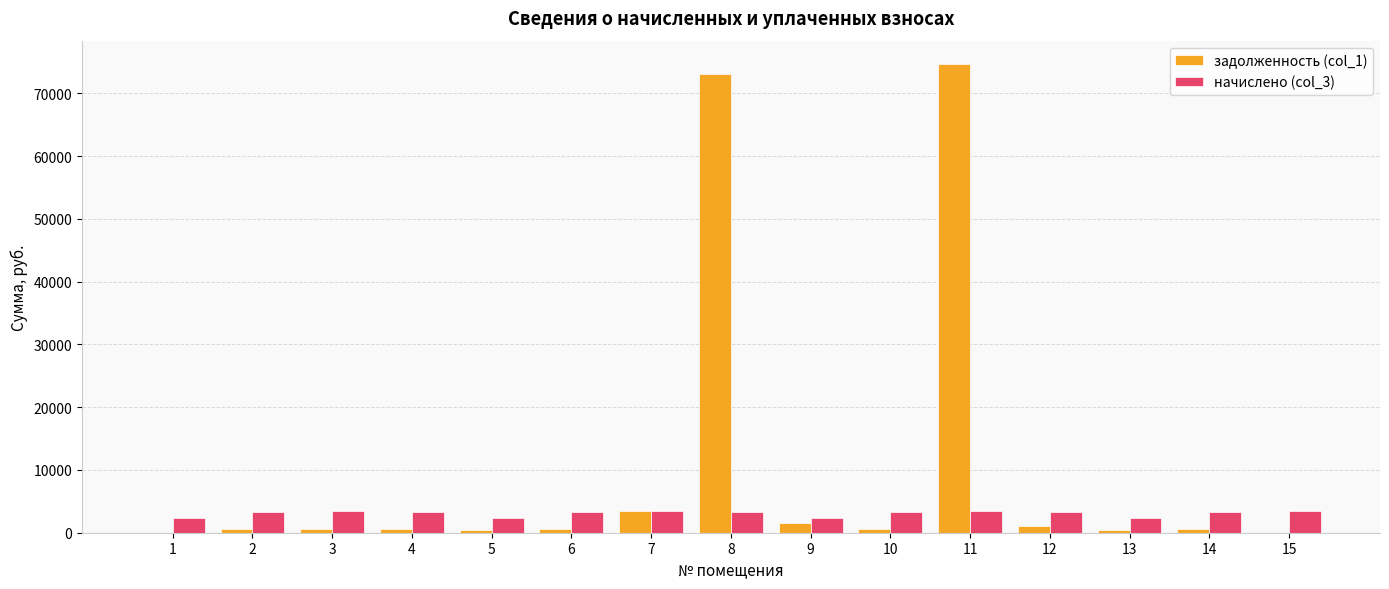

What is the sum of all задолженность (col_1) values?

157922.9